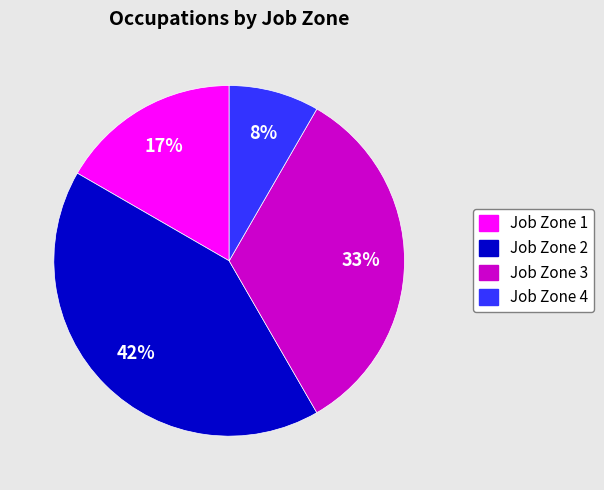

Approximately how many times larger is the value at Job Zone 4 compared to Job Zone 1?

0.5